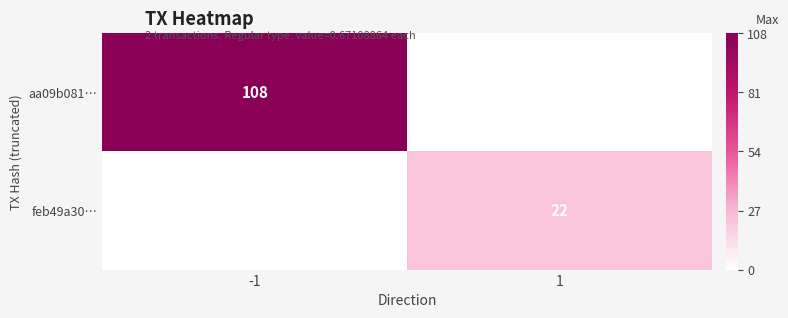

The value of feb49a30… at 1 is 33.6. True or false?

False